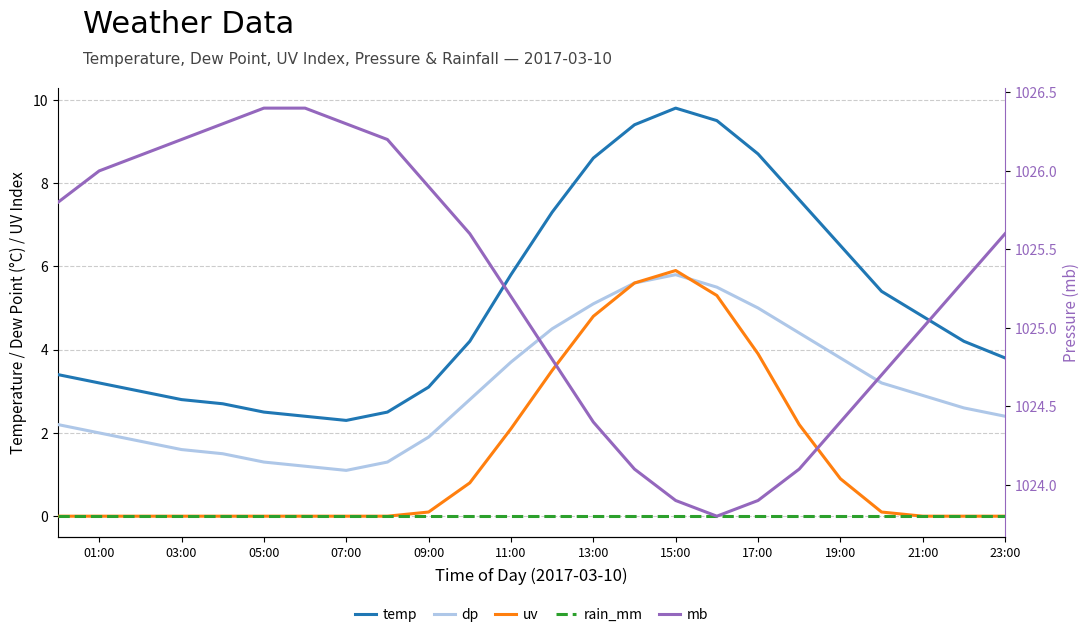

True or false: temp and dp intersect in this chart.

False